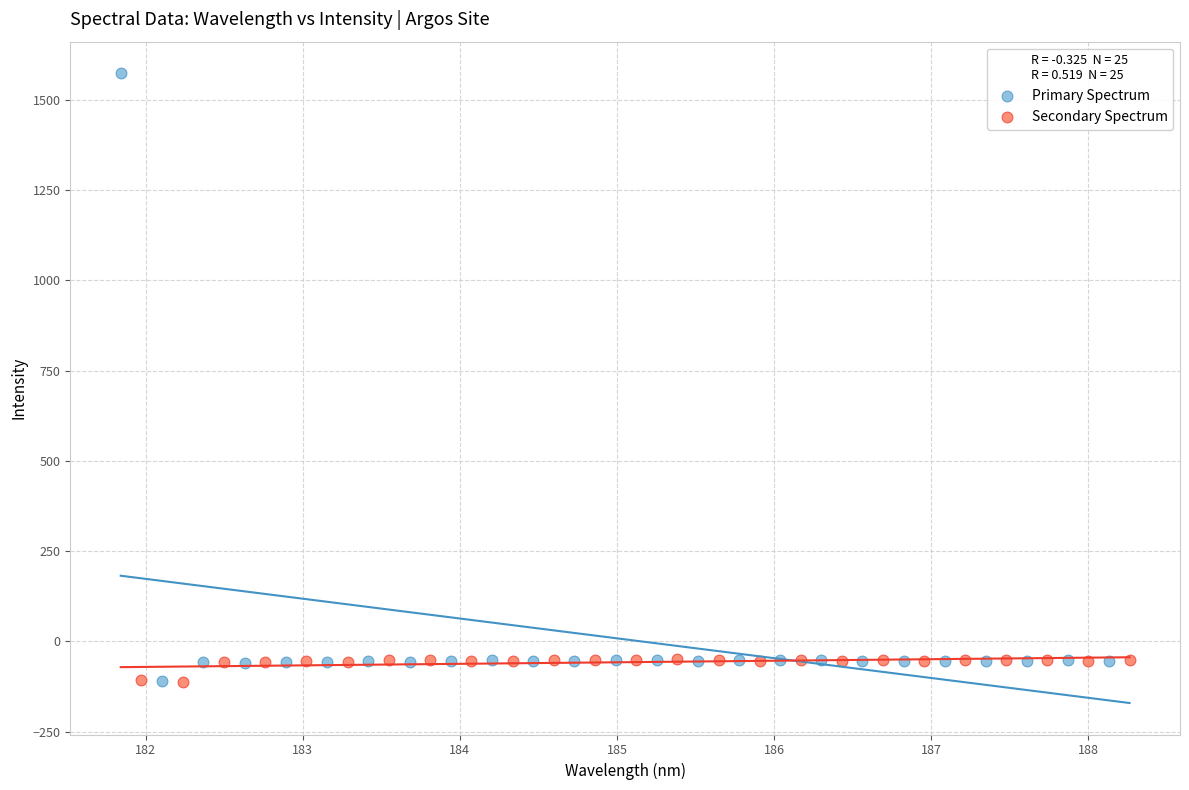

Which series reaches the maximum Y coordinate?

Primary Spectrum